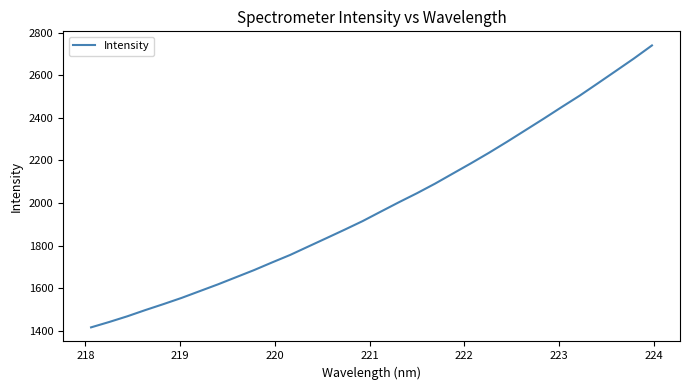

How many lines are shown in the chart?

1